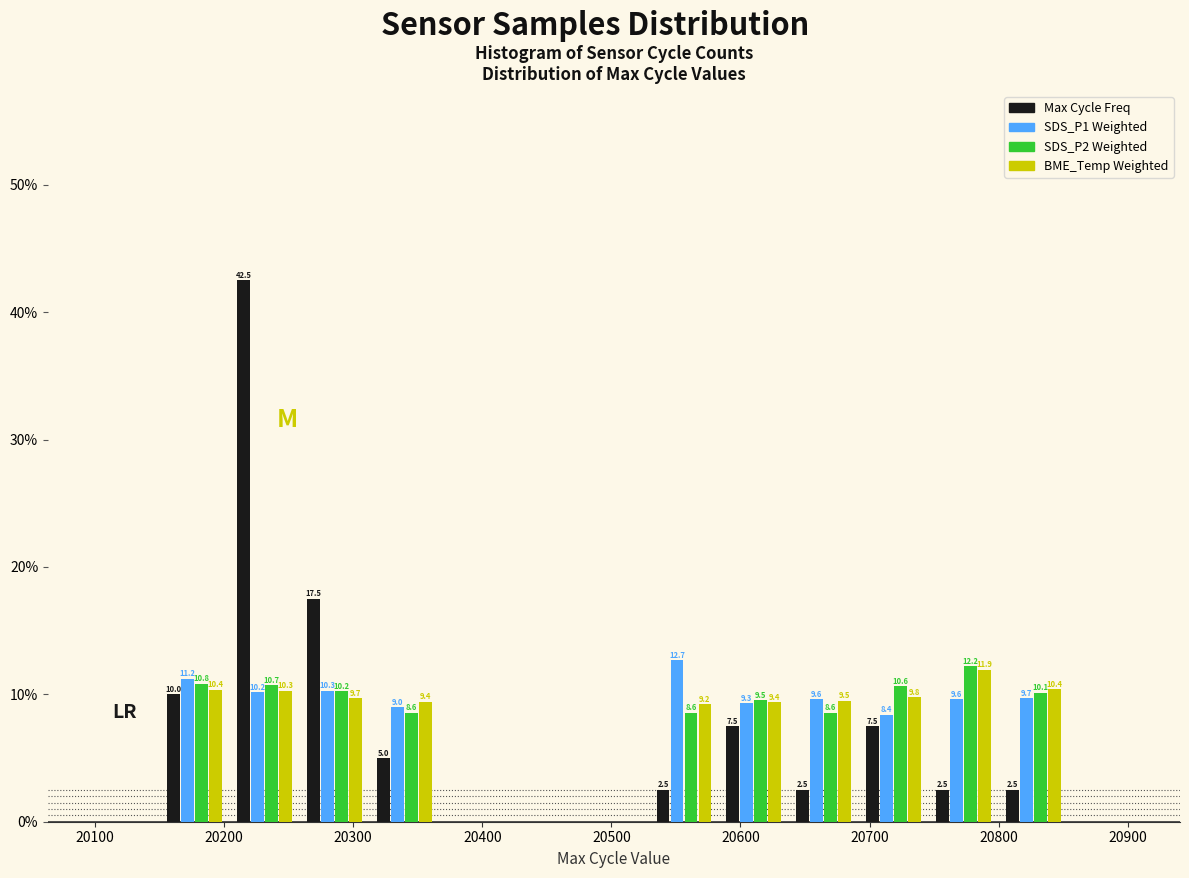

In the SDS_P2 Weighted series, which range on the x-axis has the tallest bar?

20750 to 20800